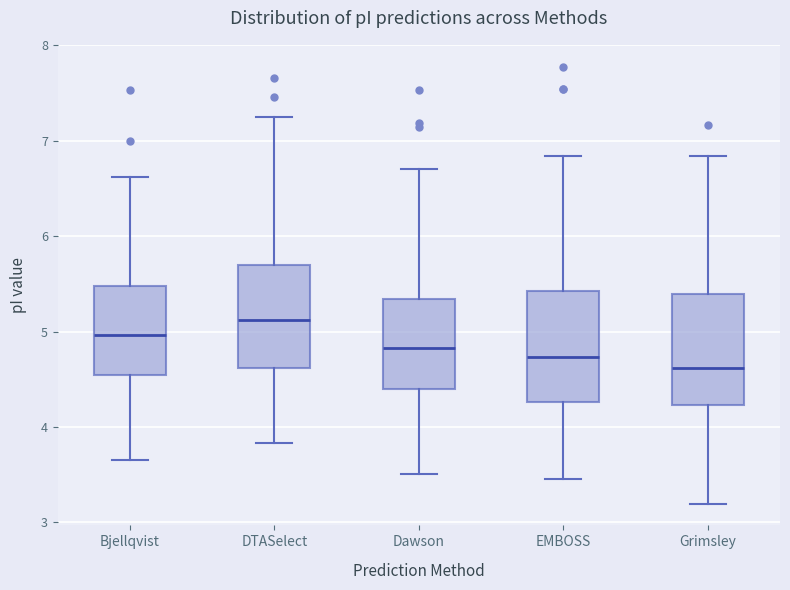

Reading left to right, read every box against the y-axis: the position of its median line, the range the box covers, and the ends of its whiskers. The values are not printed on the chart, so give them approximately, as read against the axis.

Bjellqvist: median 5.0, box 4.5 to 5.5, whiskers 3.7 to 6.6
DTASelect: median 5.1, box 4.6 to 5.7, whiskers 3.8 to 7.2
Dawson: median 4.8, box 4.4 to 5.3, whiskers 3.5 to 6.7
EMBOSS: median 4.7, box 4.3 to 5.4, whiskers 3.5 to 6.8
Grimsley: median 4.6, box 4.2 to 5.4, whiskers 3.2 to 6.8